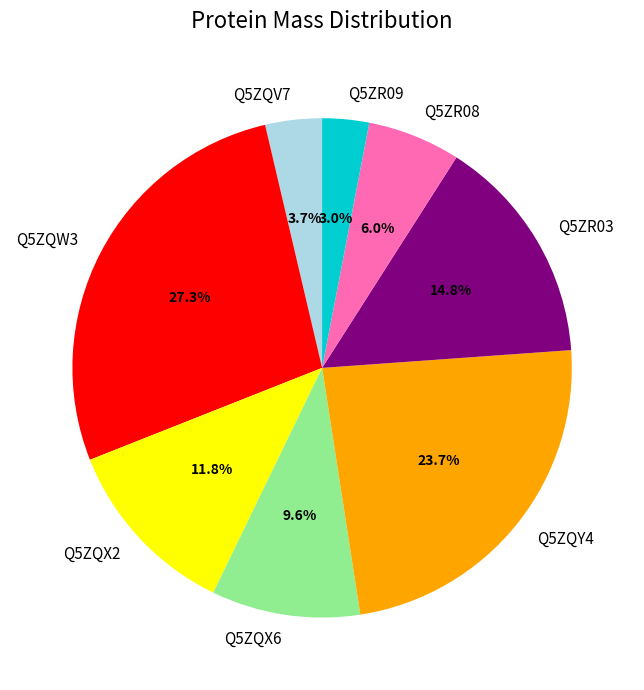

Is it true that Q5ZR03 is 15% of the pie?

True